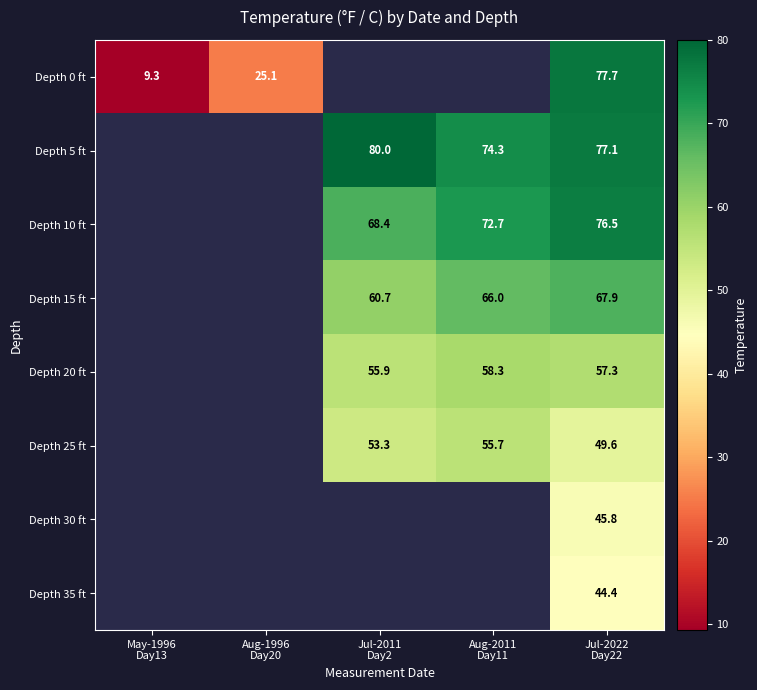

Between Jul-2011 Day2 and Jul-2022 Day22, which series saw the biggest shift?

Depth 10 ft